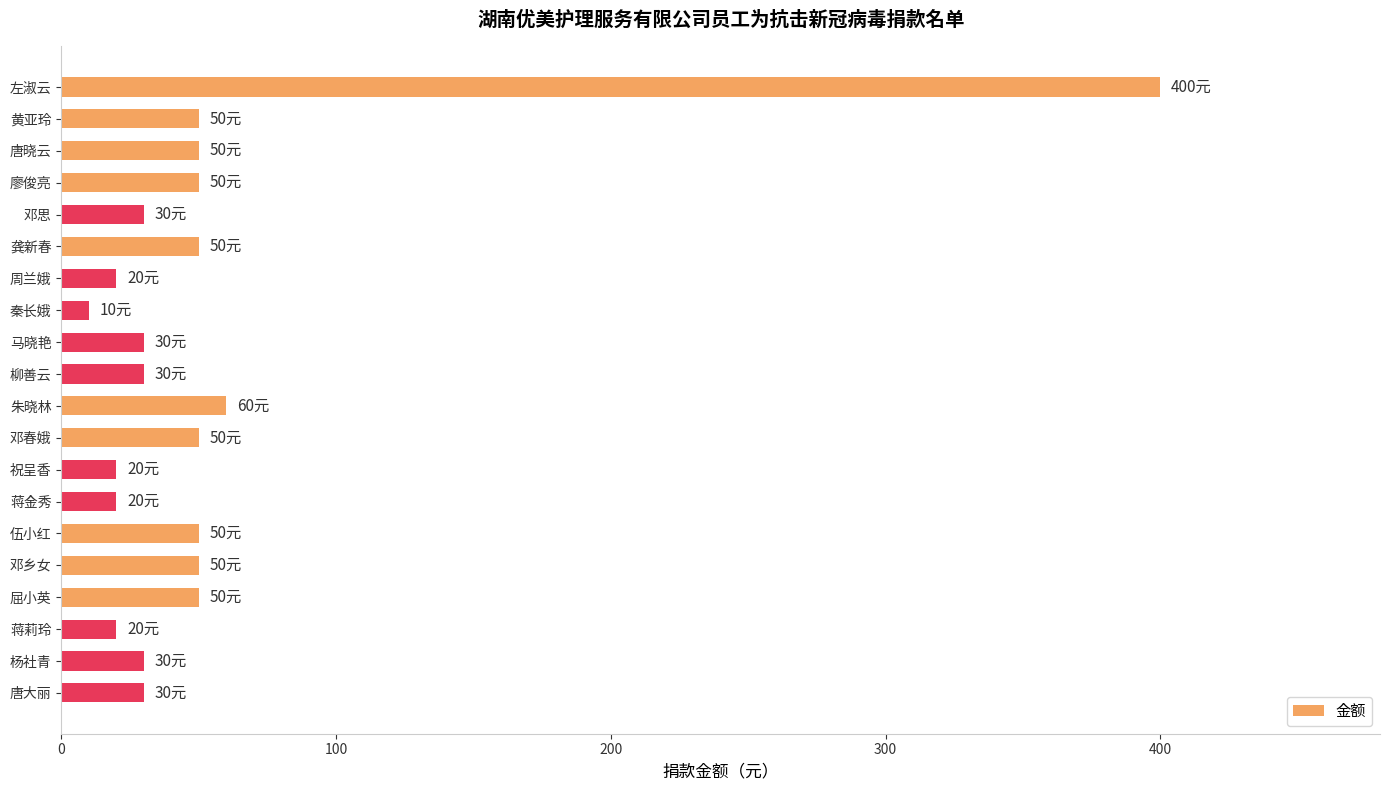

What is the change in value from 邓思 to 邓乡女?

+20